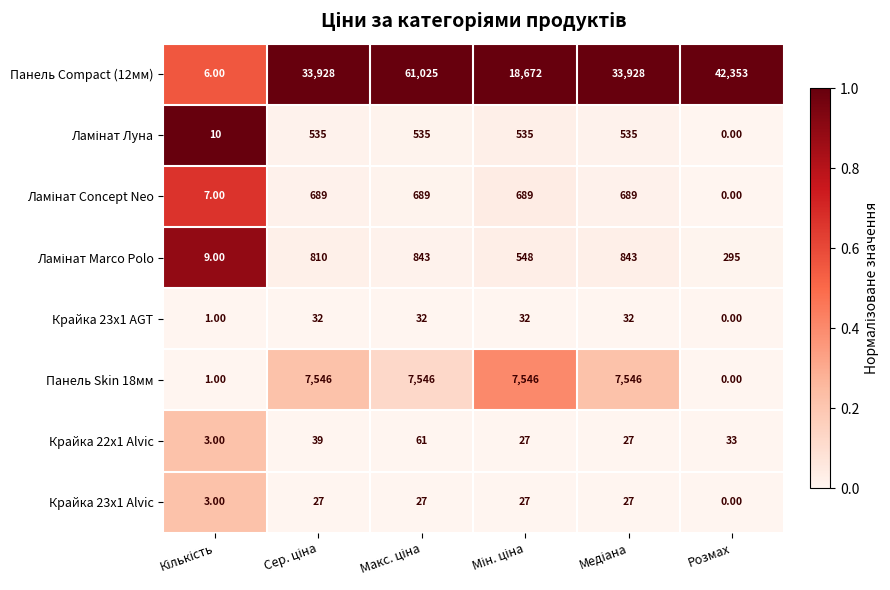

Which series has the largest total across all categories?

Панель Compact (12мм)